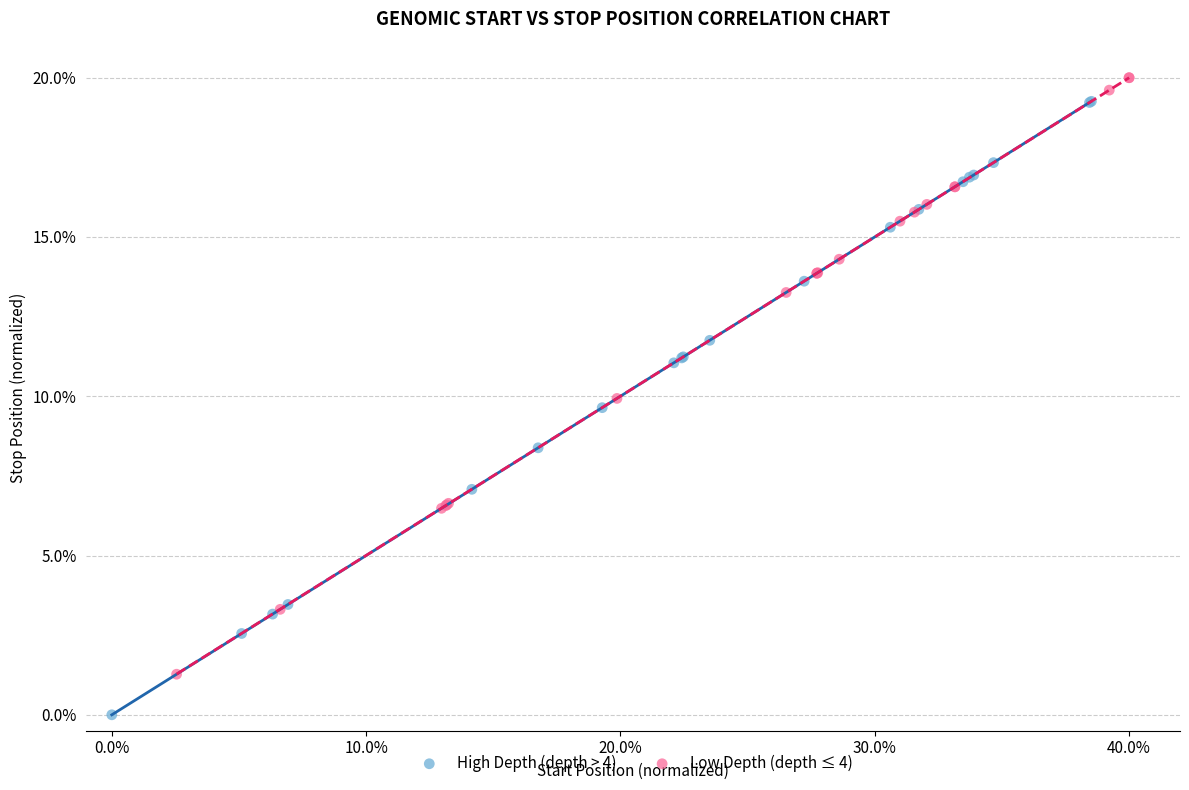

Which series has the largest Y range (max minus min)?

High Depth (depth > 4)